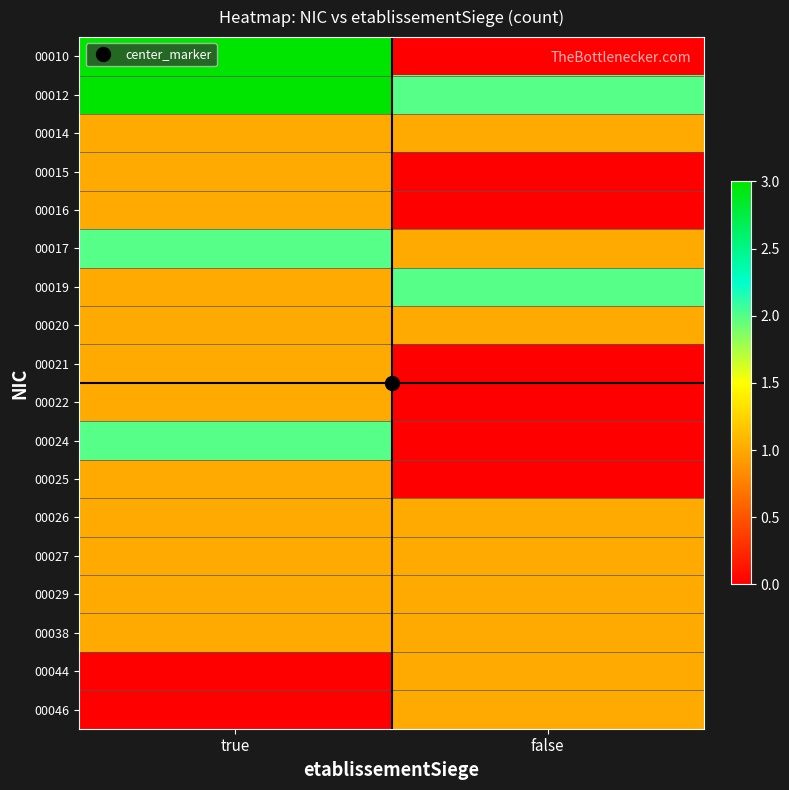

Reading left to right, extract all data points from this chart.

00010: true=3	false=0
00012: true=3	false=2
00014: true=1	false=1
00015: true=1	false=0
00016: true=1	false=0
00017: true=2	false=1
00019: true=1	false=2
00020: true=1	false=1
00021: true=1	false=0
00022: true=1	false=0
00024: true=2	false=0
00025: true=1	false=0
00026: true=1	false=1
00027: true=1	false=1
00029: true=1	false=1
00038: true=1	false=1
00044: true=0	false=1
00046: true=0	false=1